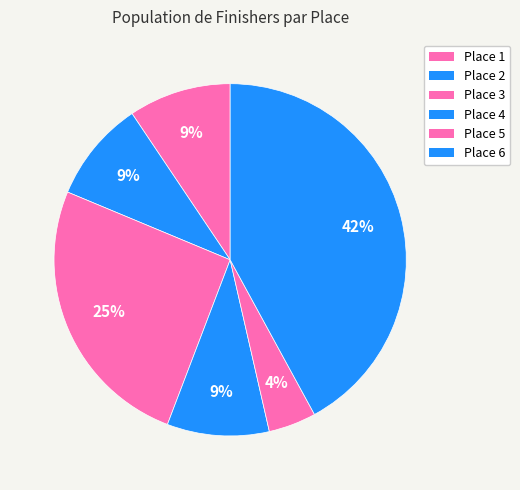

How many segments does this pie chart have?

6